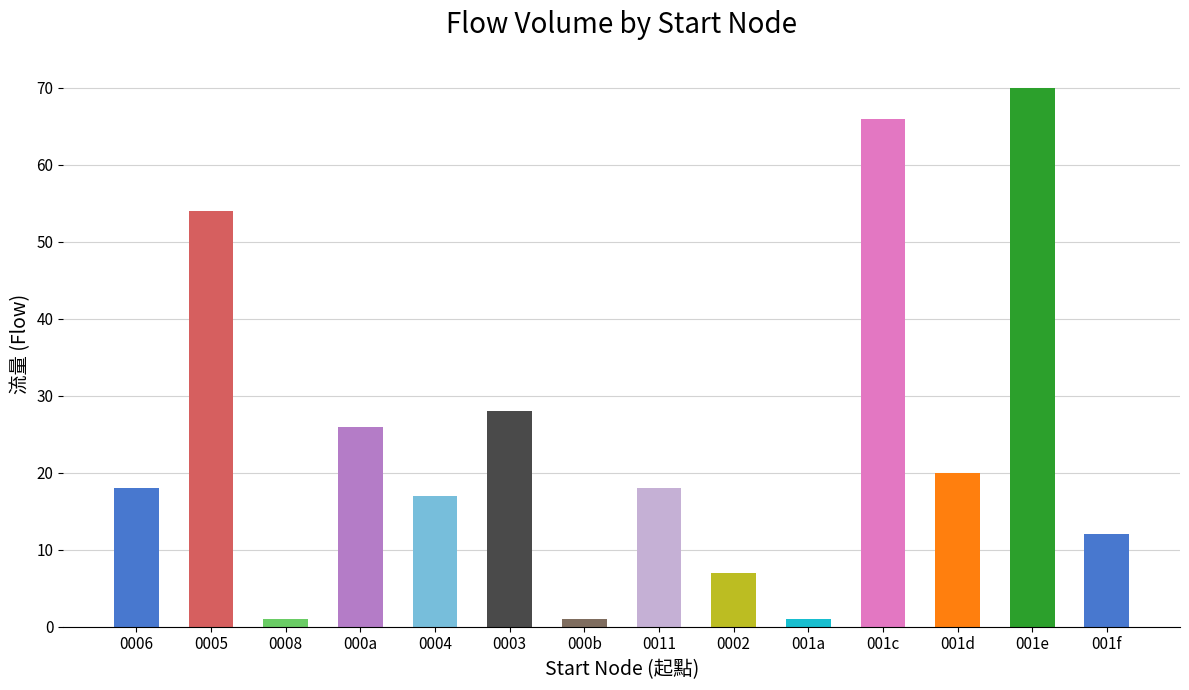

What is the maximum value shown in the chart?

70